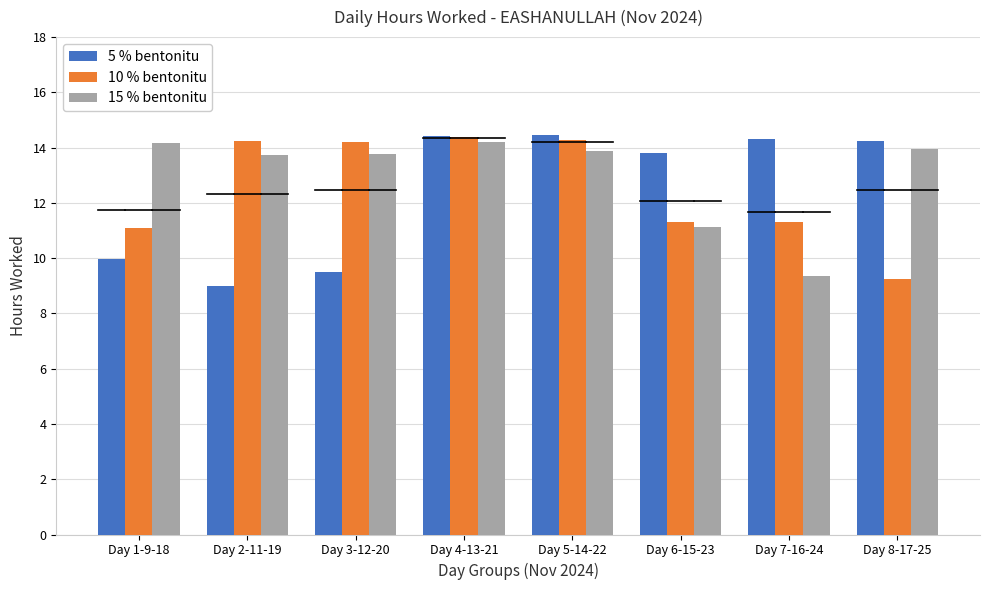

What position from the right is Day 7-16-24?

2